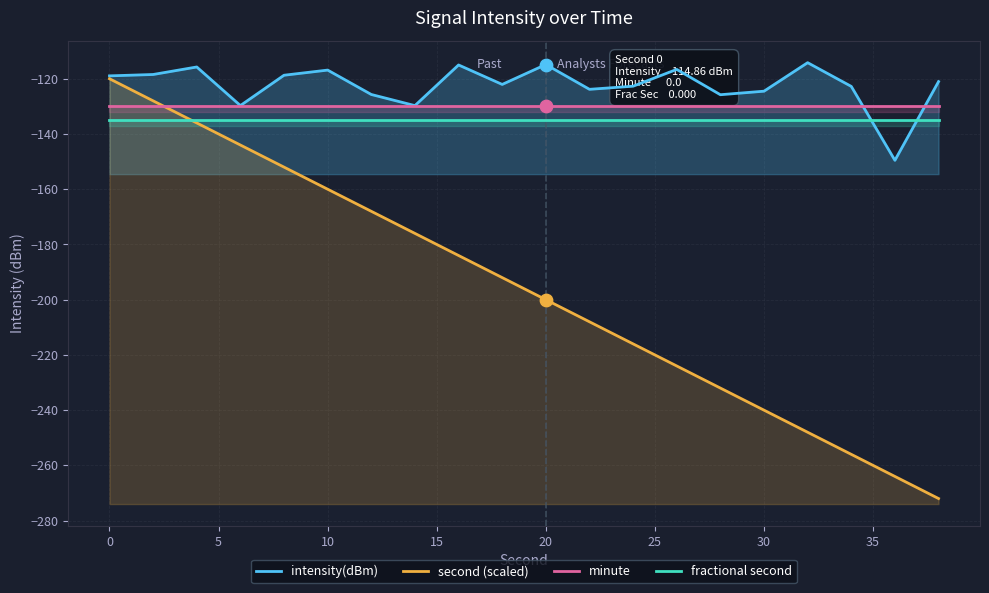

Which series reaches the maximum Y coordinate?

intensity(dBm)